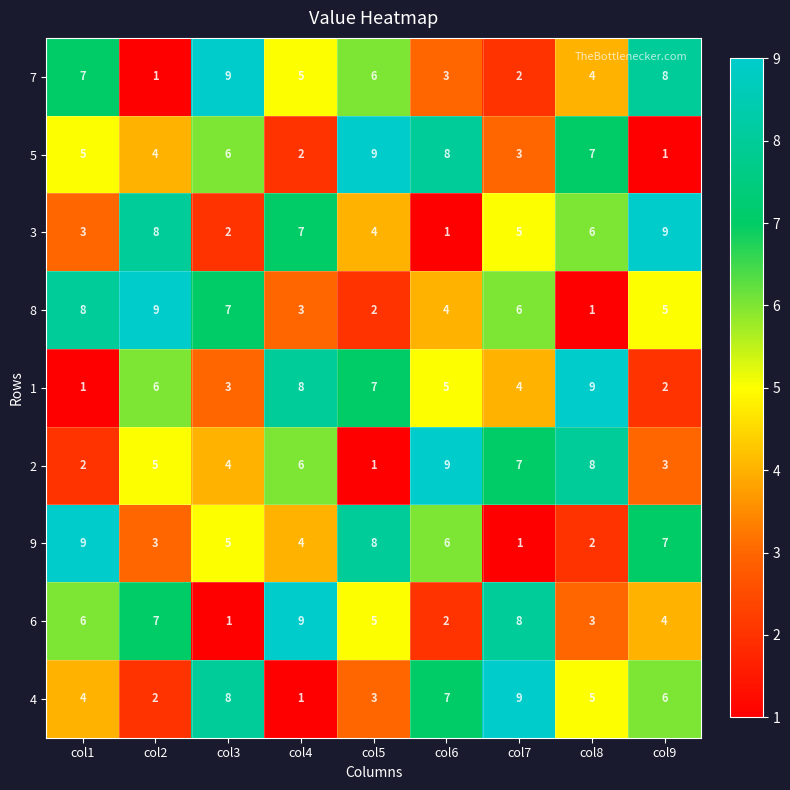

The 8 series shows 3 at col9. True or false?

False